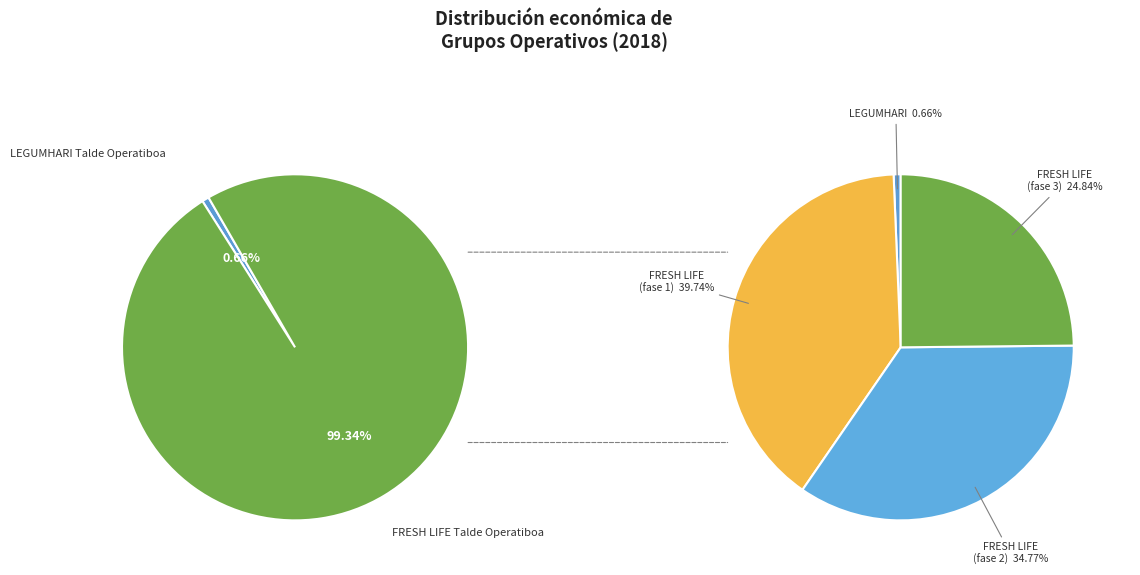

How many segments does this pie chart have?

2